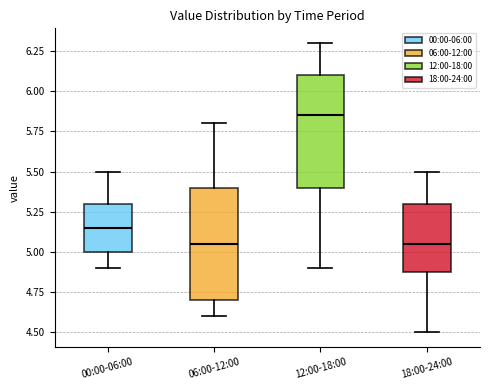

Which box's median line is the highest?

12:00-18:00